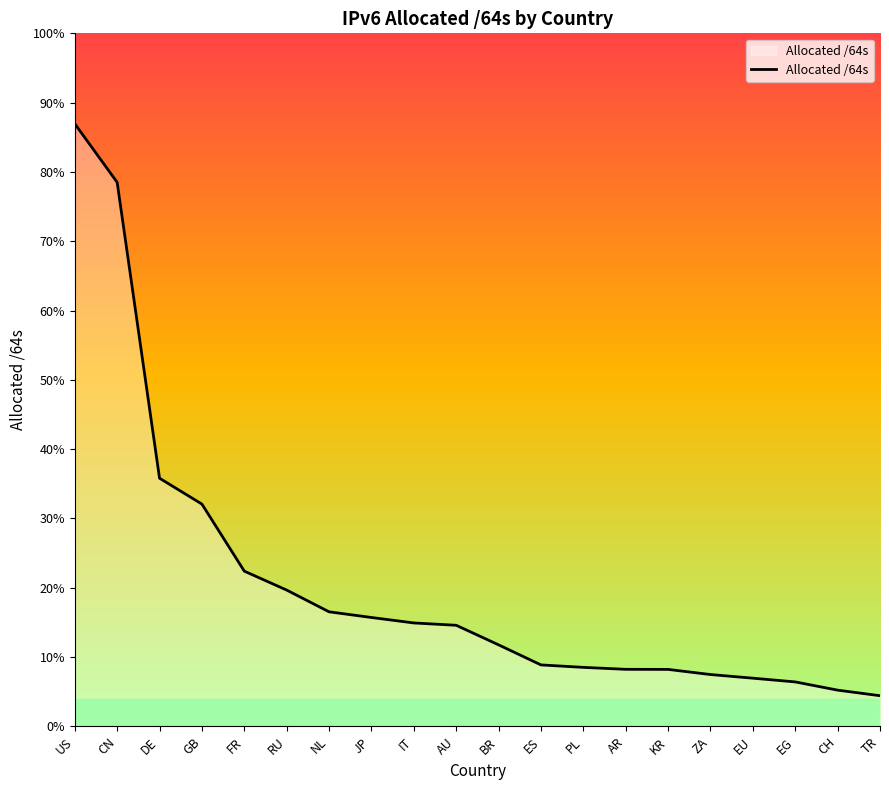

What is the change in value from AU to EG?

-22445575503872